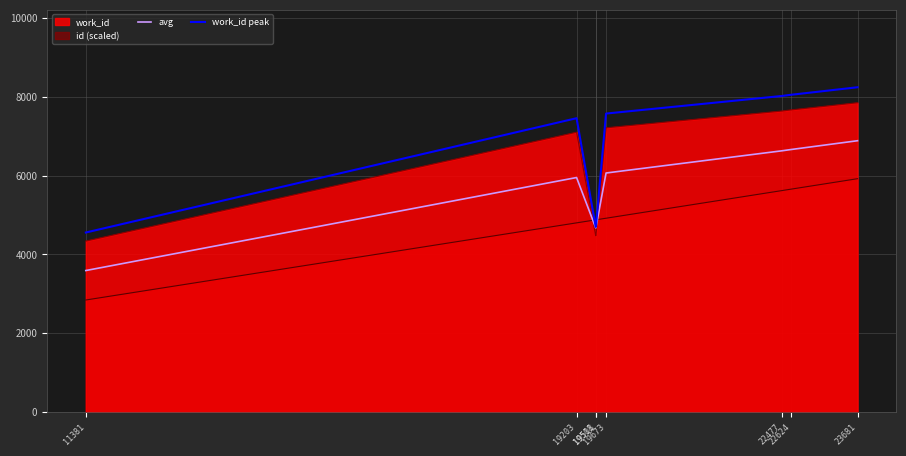

Where is the first local maximum for avg?

19203